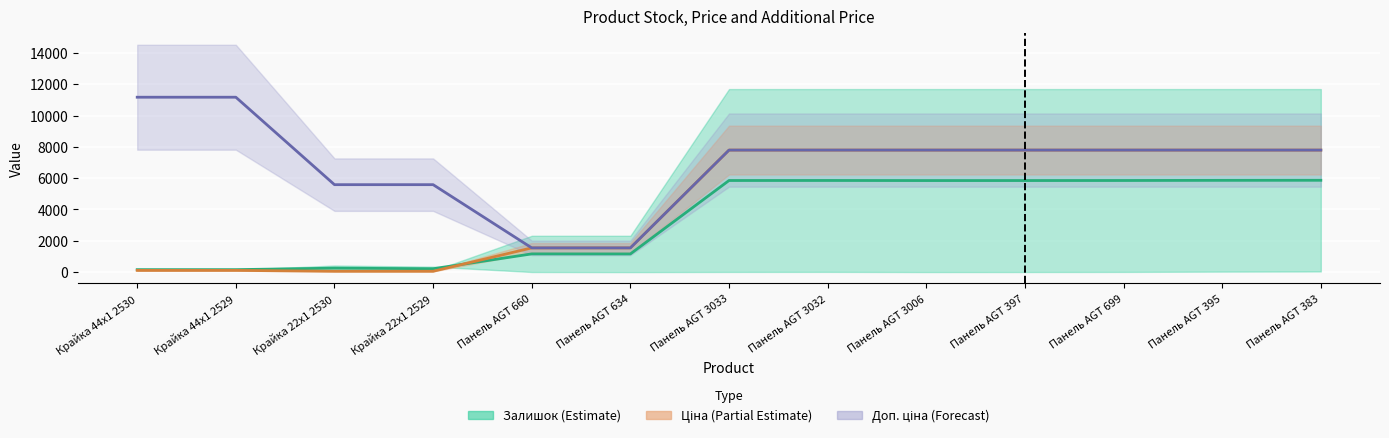

What is the label of the 7th point from the right?

Панель AGT 3033